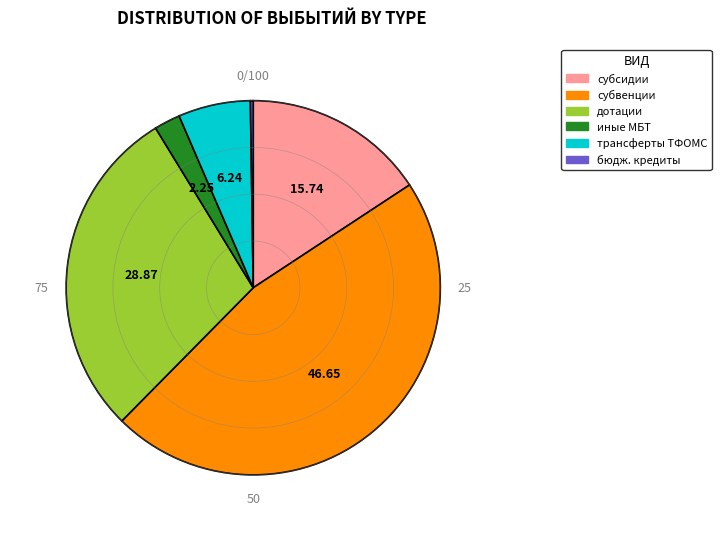

Is there any slice that represents more than half of the pie?

No